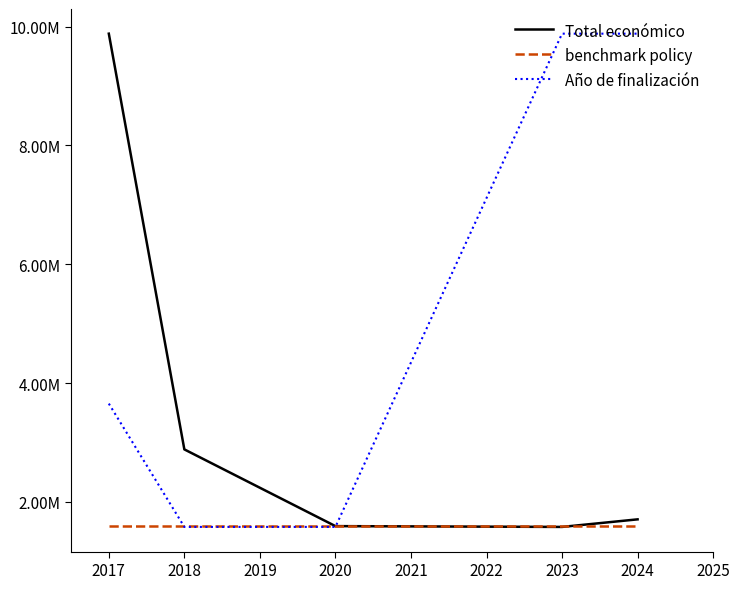

Does the chart have visible grid lines?

No